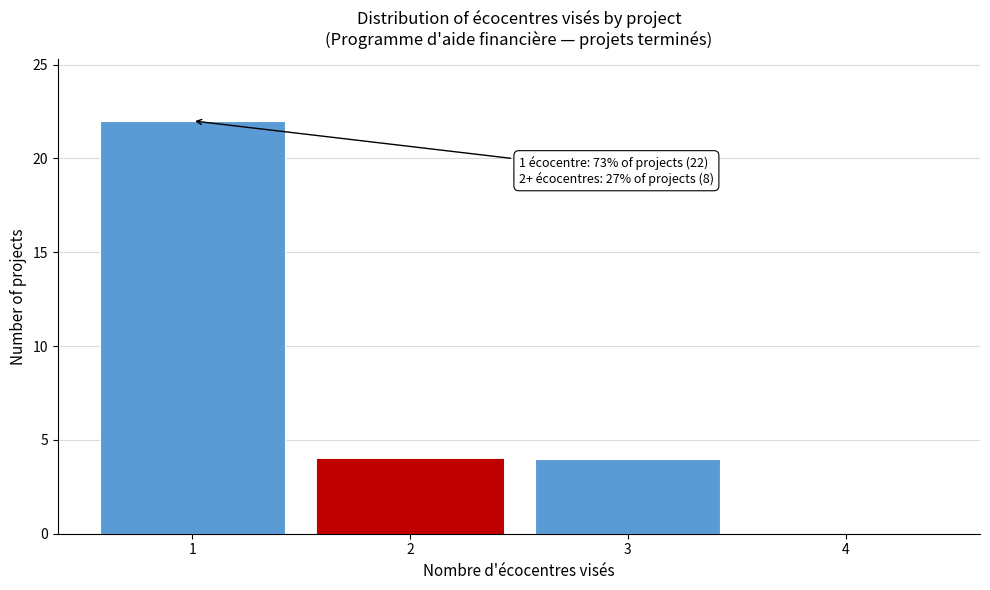

Over which range of the x-axis is the bar tallest?

0.5 to 1.5